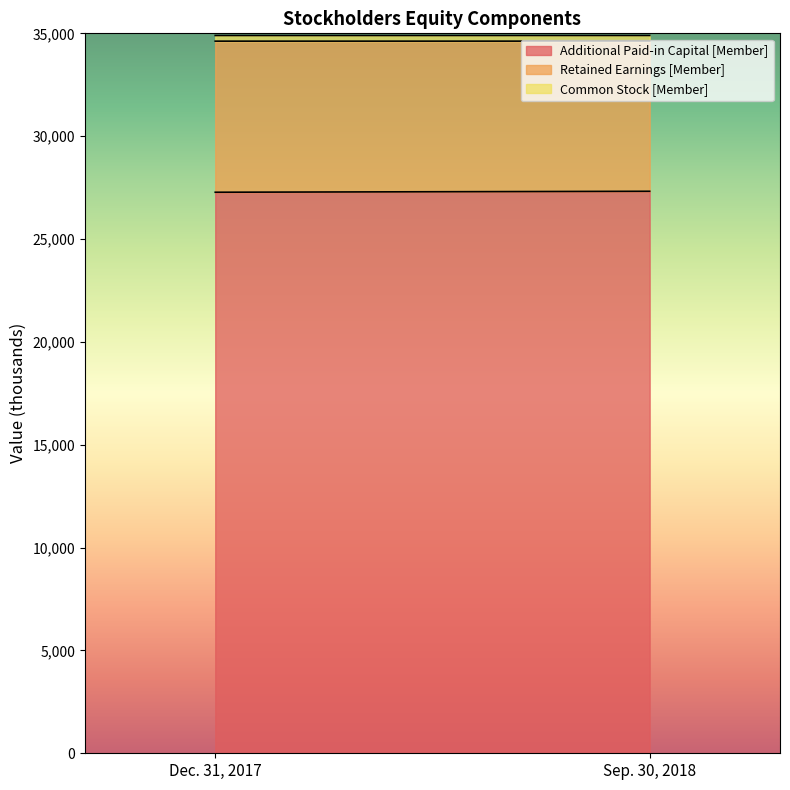

What is the approximate value of Retained Earnings [Member] at Dec. 31, 2017, to the nearest 5?

7345